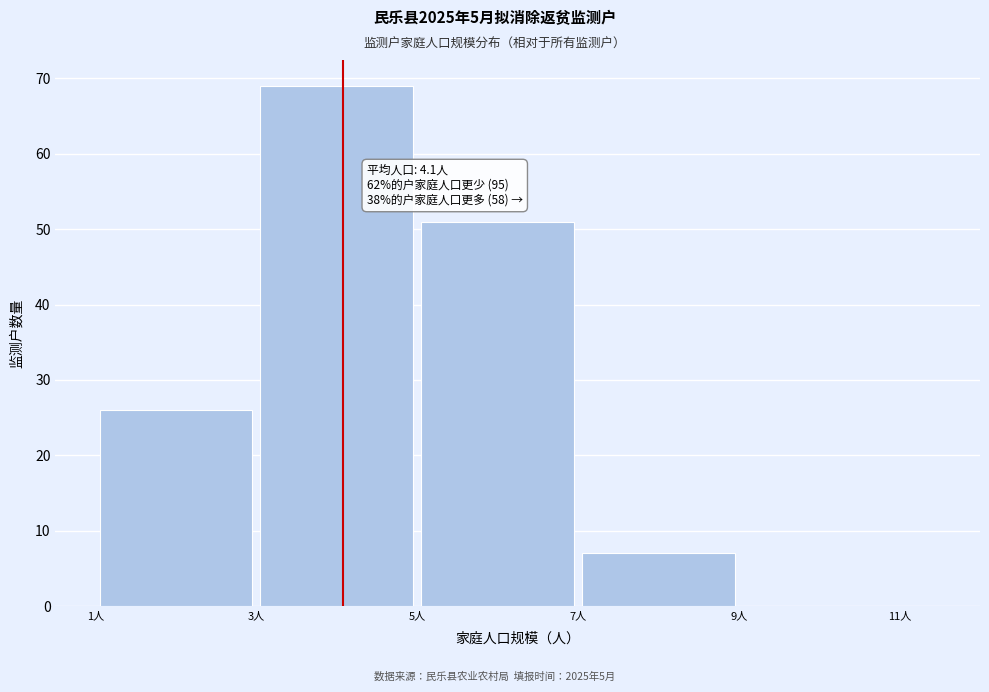

Which range on the x-axis has the tallest bar?

3 to 5